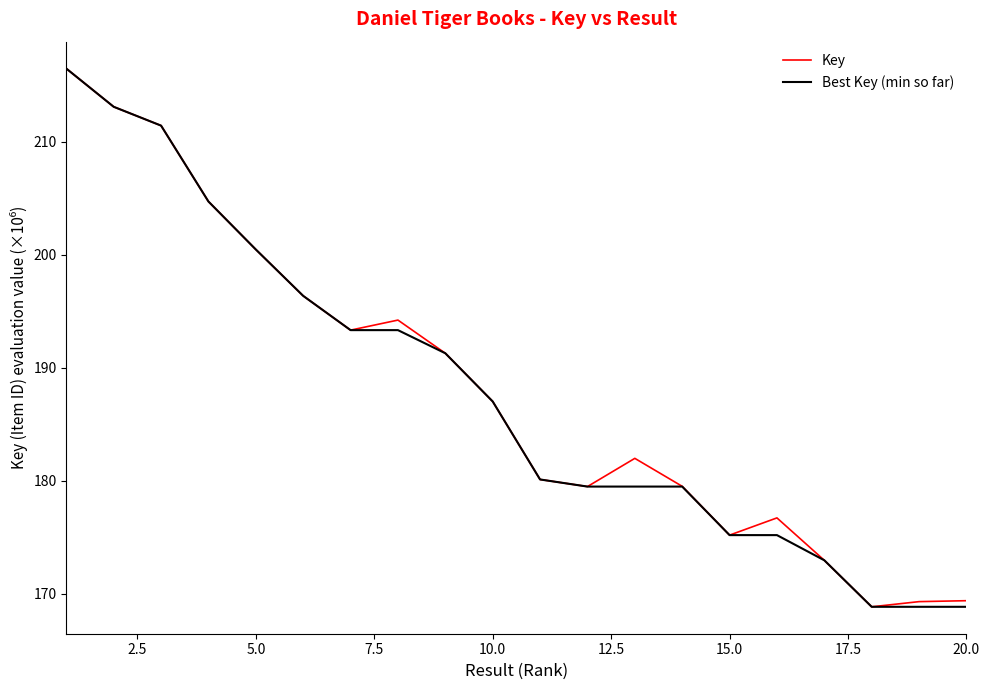

What is the lowest value of the Best Key (min so far) series?

168.8